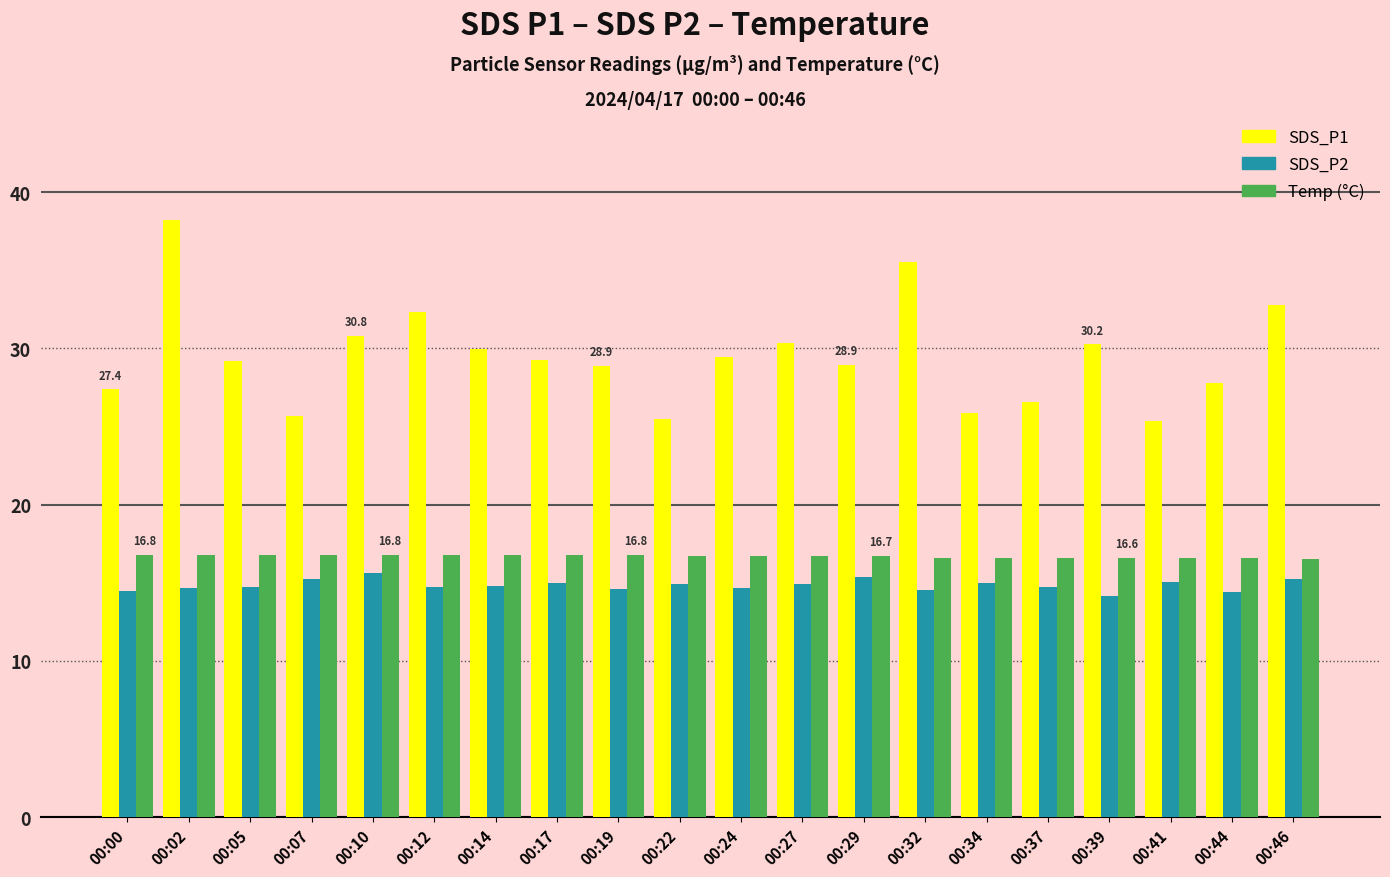

How many series are shown in this chart?

3